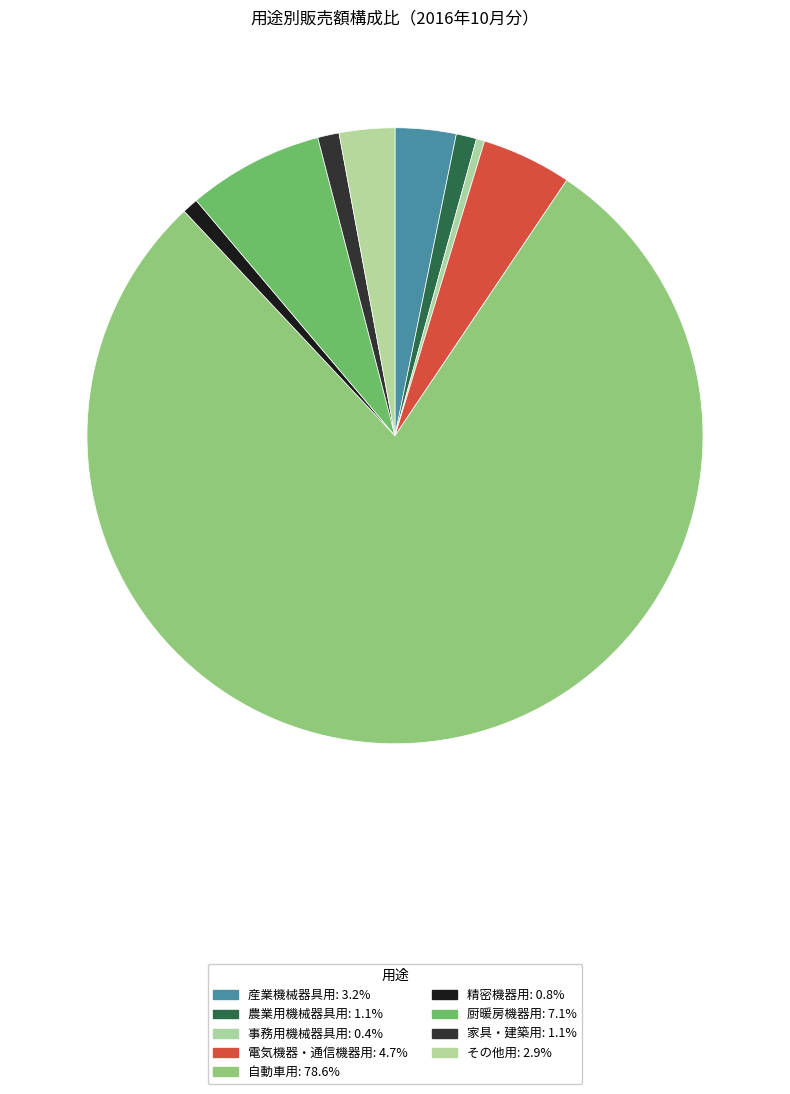

To the nearest percent, what portion does 家具・建築用 represent?

1%